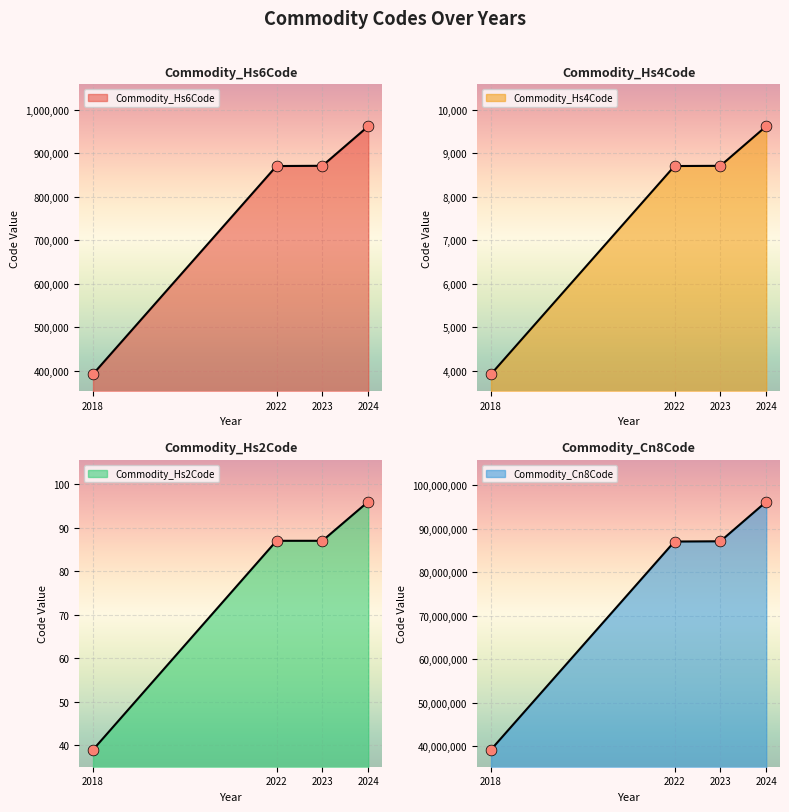

At which category is the sum across all series the highest?

2024